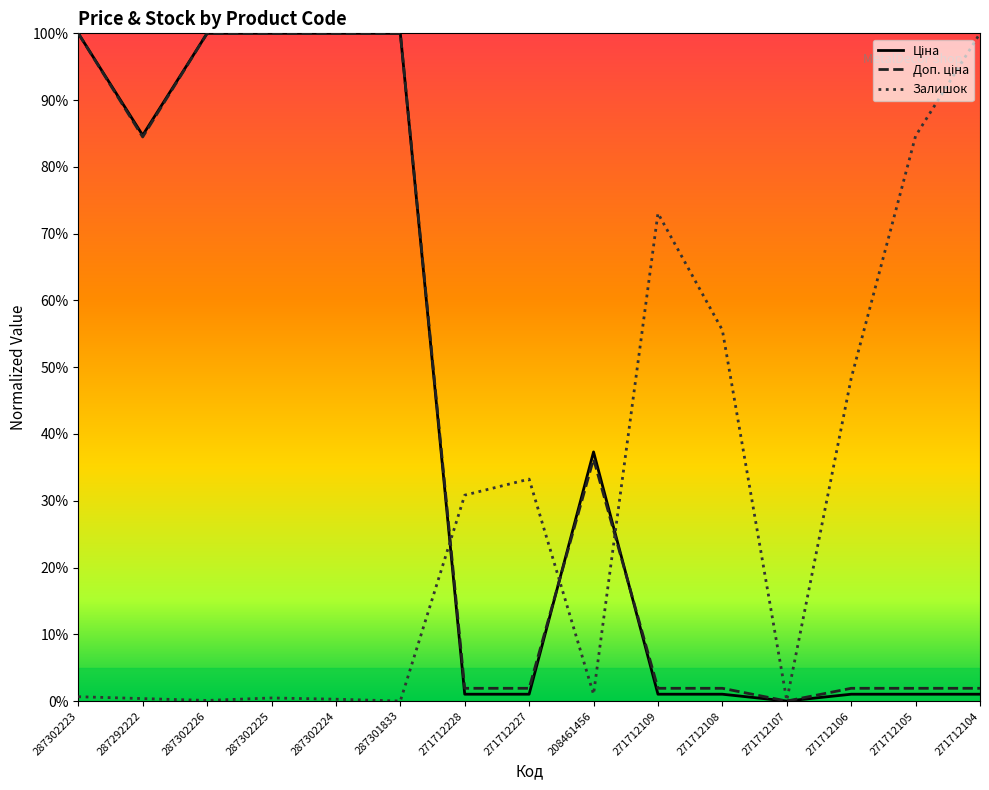

Reading left to right, extract all data points from this chart.

Ціна: 1.0	0.8	1.0	1.0	1.0	1.0	0.0	0.0	0.4	0.0	0.0	0.0	0.0	0.0	0.0
Доп. ціна: 1.0	0.8	1.0	1.0	1.0	1.0	0.0	0.0	0.4	0.0	0.0	0.0	0.0	0.0	0.0
Залишок: 0.0	0.0	0.0	0.0	0.0	0.0	0.3	0.3	0.0	0.7	0.6	0.0	0.5	0.8	1.0